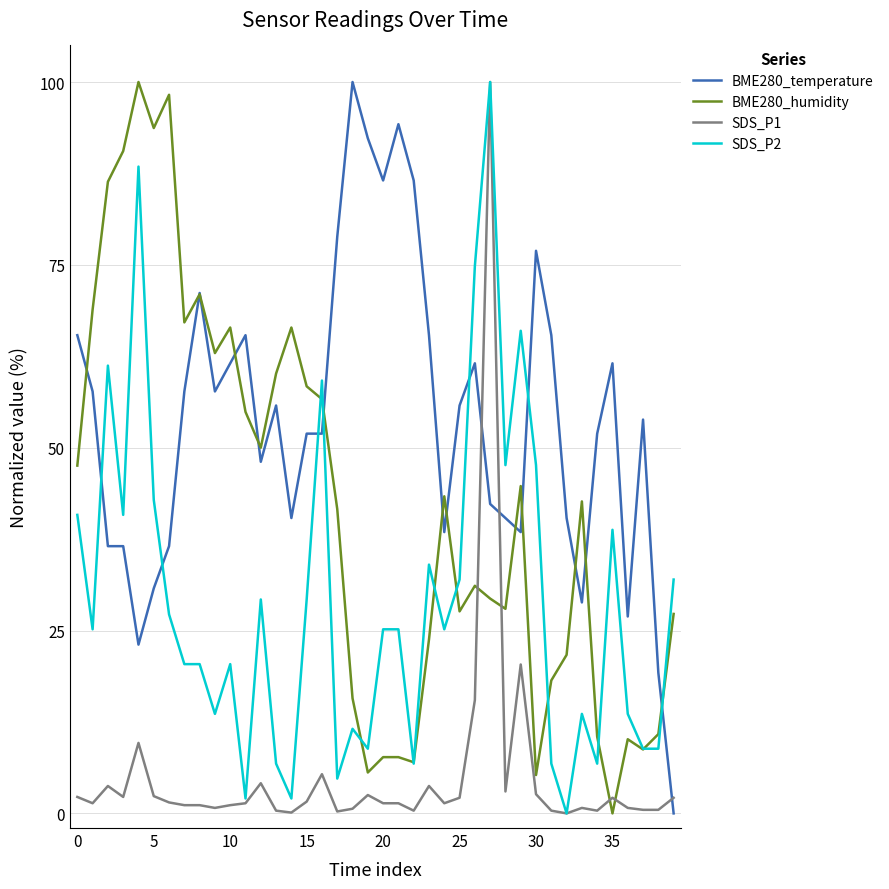

True or false: SDS_P2 and BME280_temperature cross at least once.

True